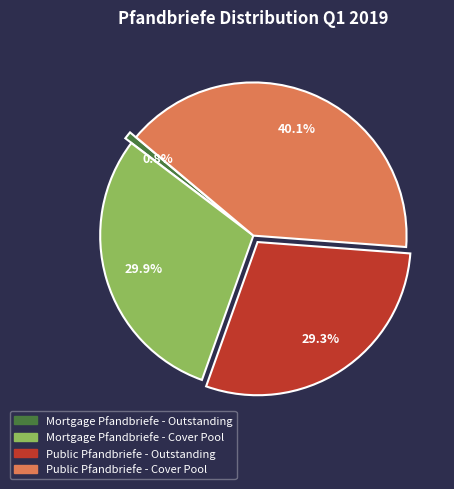

The Mortgage Pfandbriefe - Outstanding slice represents 10% of the pie. True or false?

False